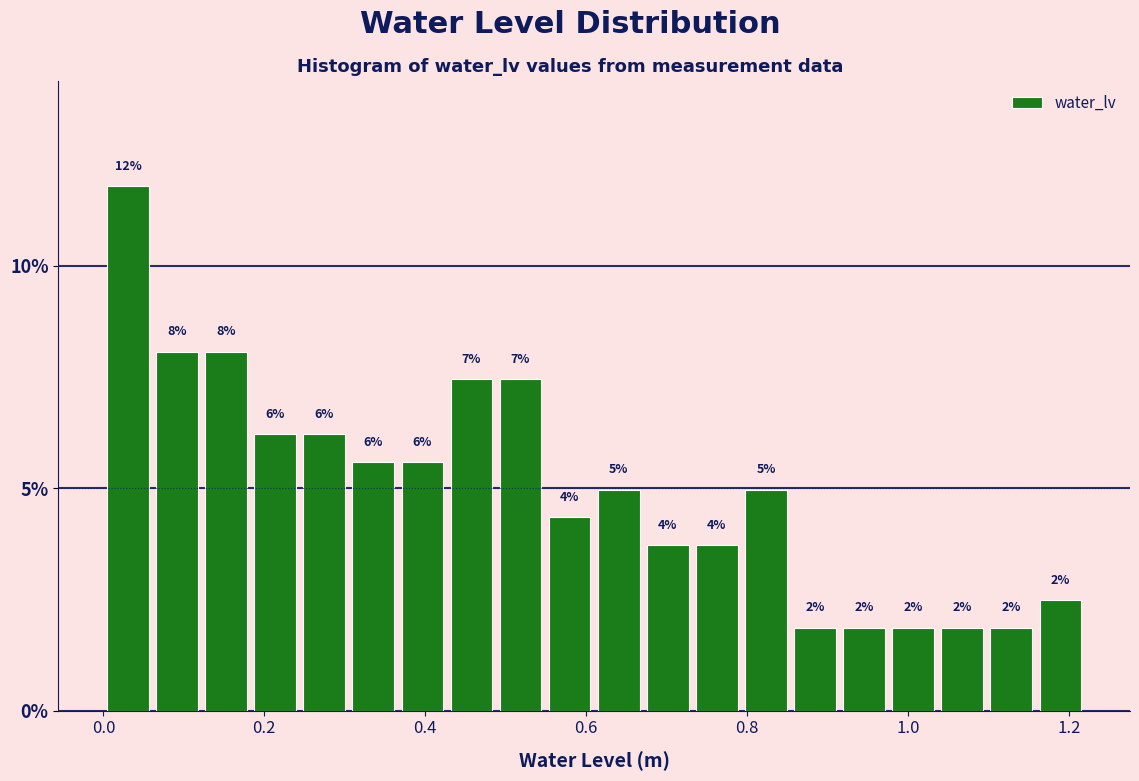

Read against the x-axis, roughly where is the centre of the tallest bar?

0.04